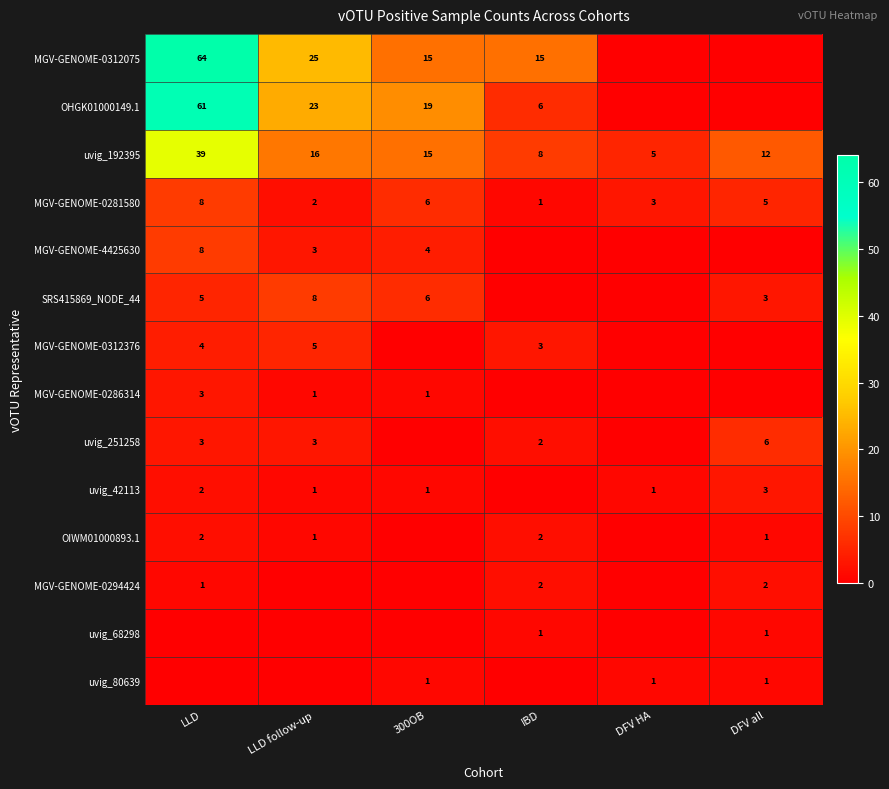

True or false: uvig_251258 has a value of 8 at DFV all.

False